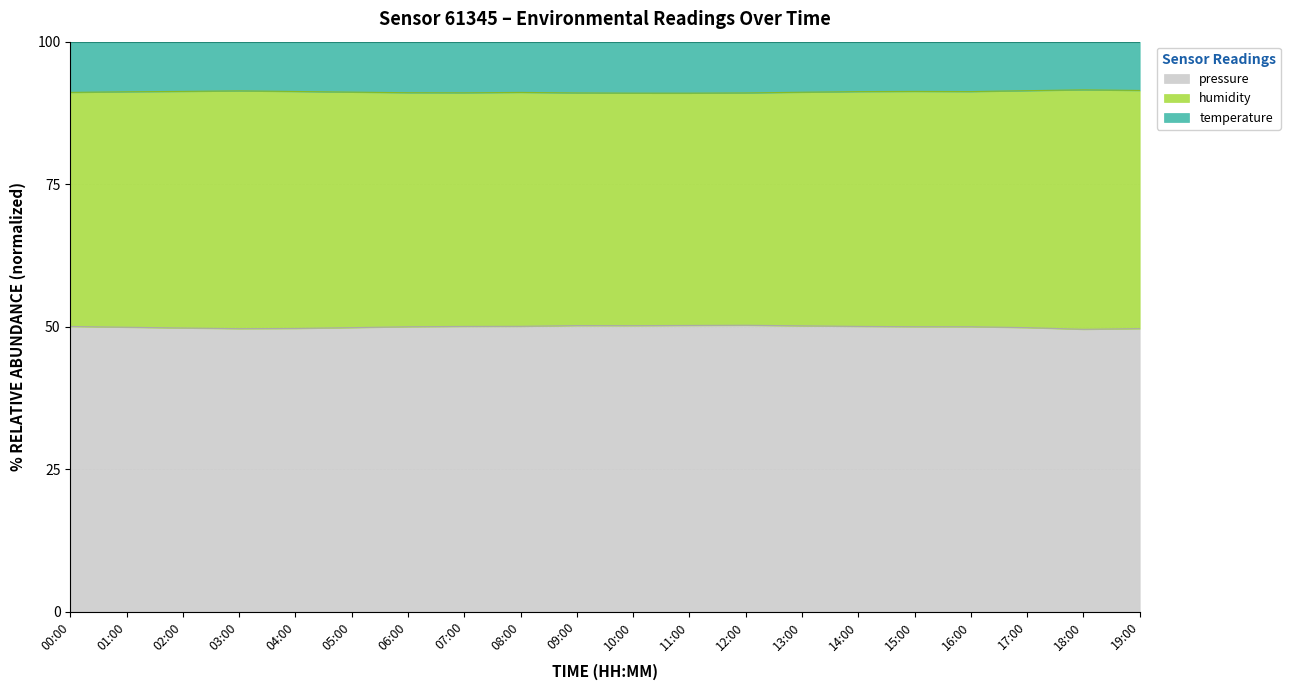

List the labels in order of temperature value, largest first.

18:00, 19:00, 17:00, 03:00, 02:00, 15:00, 04:00, 16:00, 14:00, 01:00, 05:00, 13:00, 00:00, 08:00, 06:00, 07:00, 09:00, 12:00, 10:00, 11:00